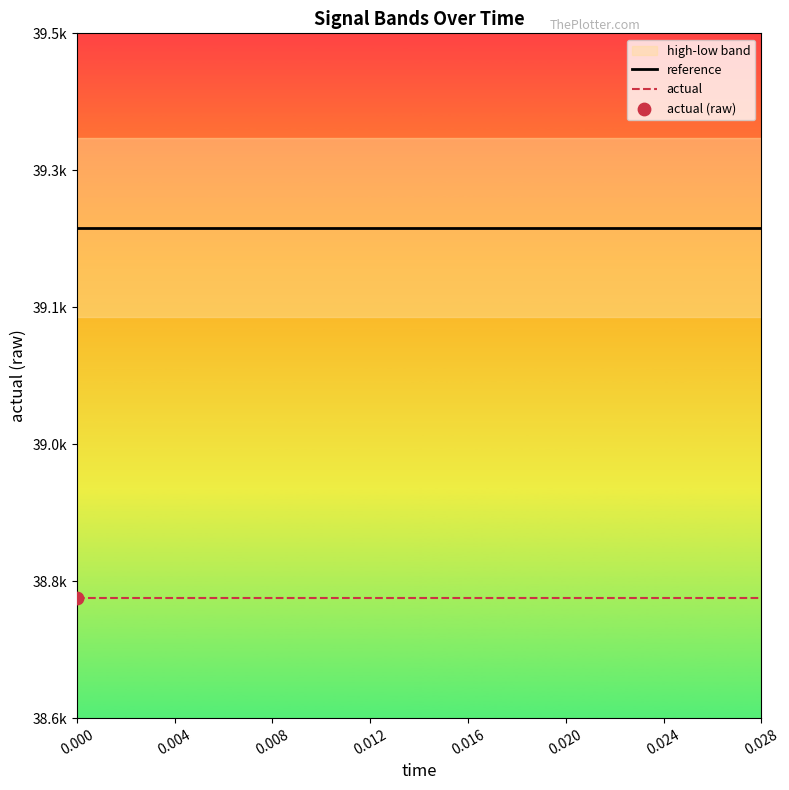

At how many categories does at least one series exceed 39146?

15